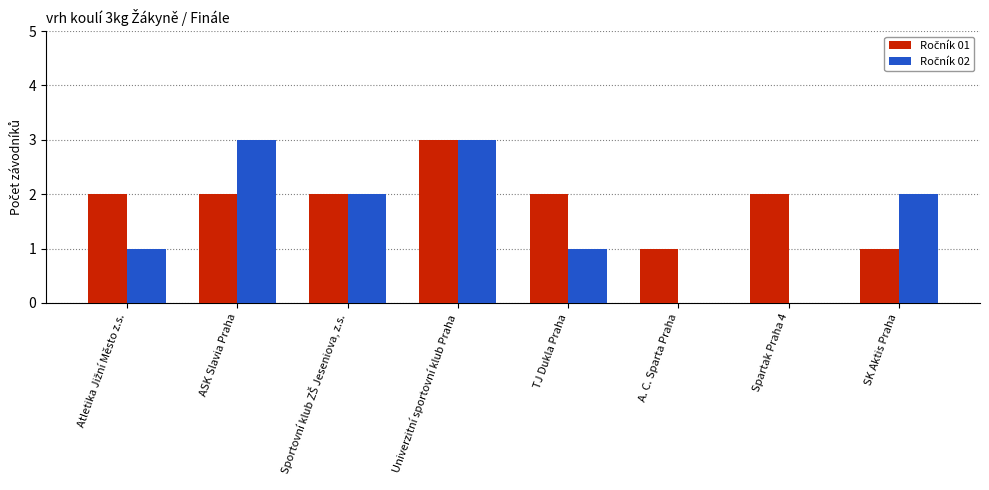

What is the total value across all series at Spartak Praha 4?

2